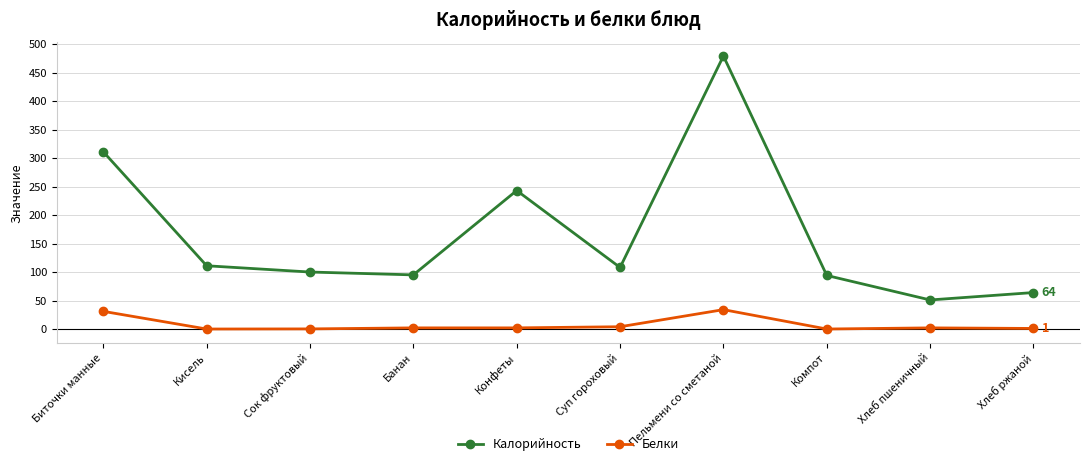

How many distinct data groups are displayed?

2